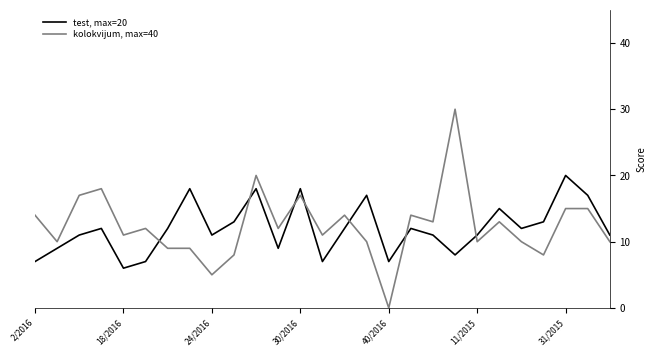

Which series has the largest range (max minus min)?

kolokvijum, max=40